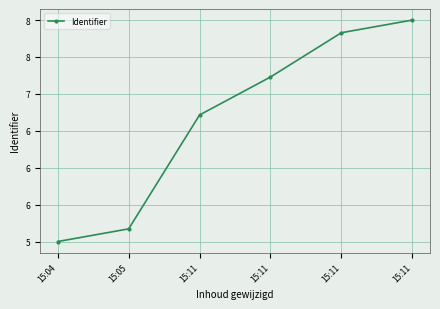

The chart shows a value of 5.2 at 15:05. True or false?

True